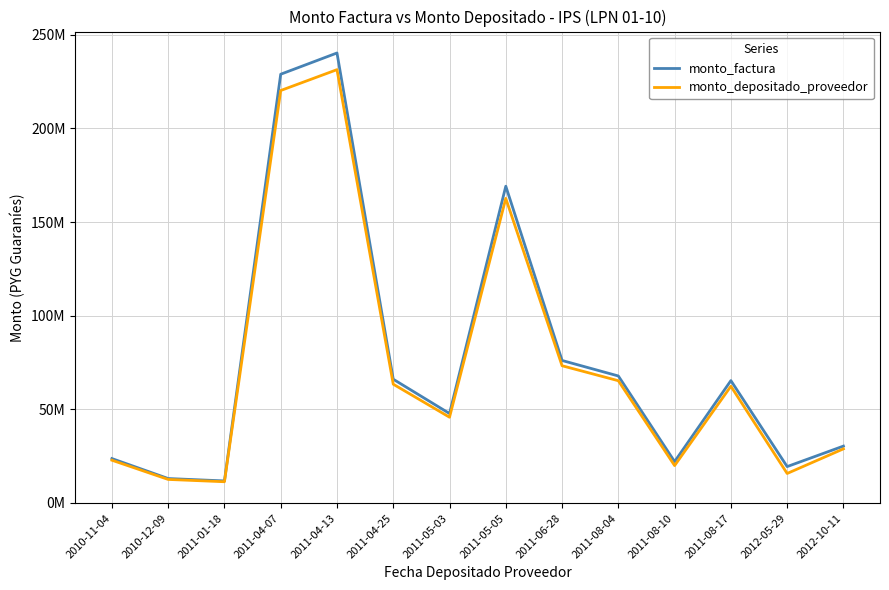

Reading left to right, what are all the values shown in this chart?

monto_factura: 2010-11-04=23568000	2010-12-09=12900000	2011-01-18=11622000	2011-04-07=228989632	2011-04-13=240339048	2011-04-25=65979000	2011-05-03=47640100	2011-05-05=169136316	2011-06-28=76000000	2011-08-04=67716294	2011-08-10=21960000	2011-08-17=65235650	2012-05-29=19282020	2012-10-11=30240000
monto_depositado_proveedor: 2010-11-04=22694413	2010-12-09=12421840	2011-01-18=11191212	2011-04-07=220284401	2011-04-13=231430482	2011-04-25=63316476	2011-05-03=45672641	2011-05-05=162618193	2011-06-28=73182934	2011-08-04=65177157	2011-08-10=19828416	2011-08-17=62220450	2012-05-29=15604512	2012-10-11=28757691